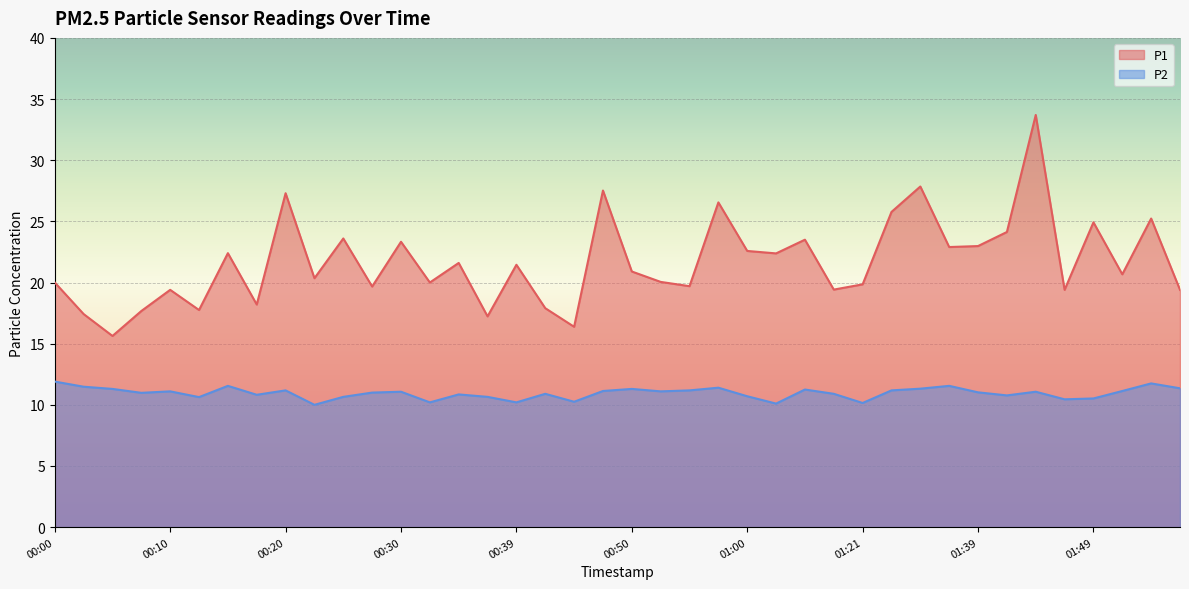

What is the label of the 34th point from the right?

00:15